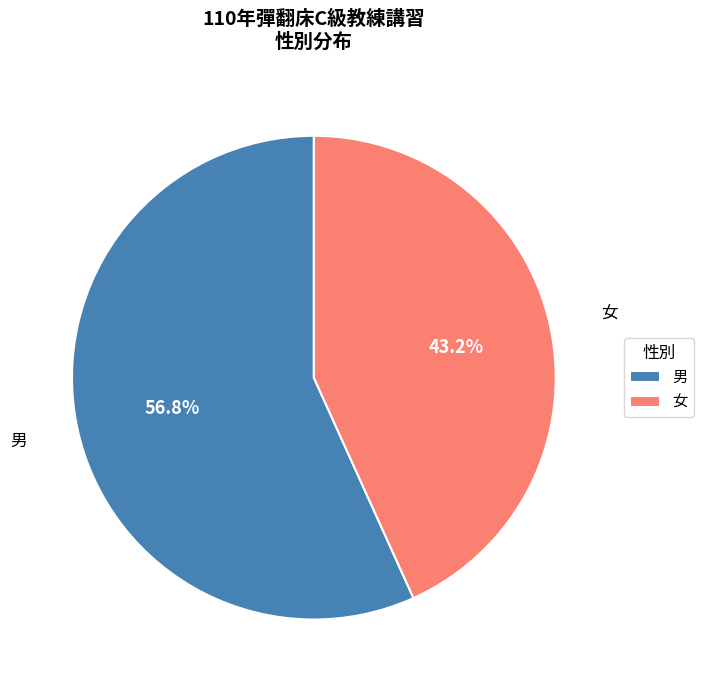

To the nearest percent, what portion does 女 represent?

43%